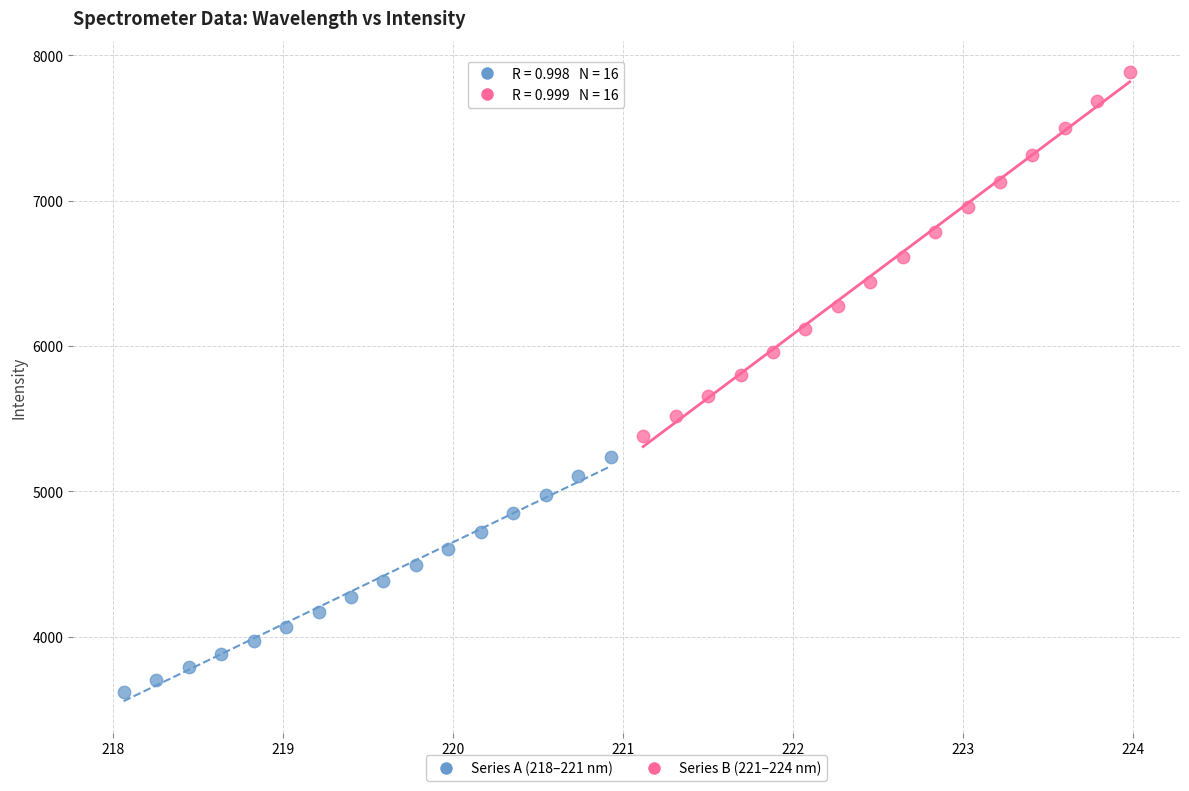

What are all the series names shown in the legend?

Series A (218–221 nm), Series B (221–224 nm)